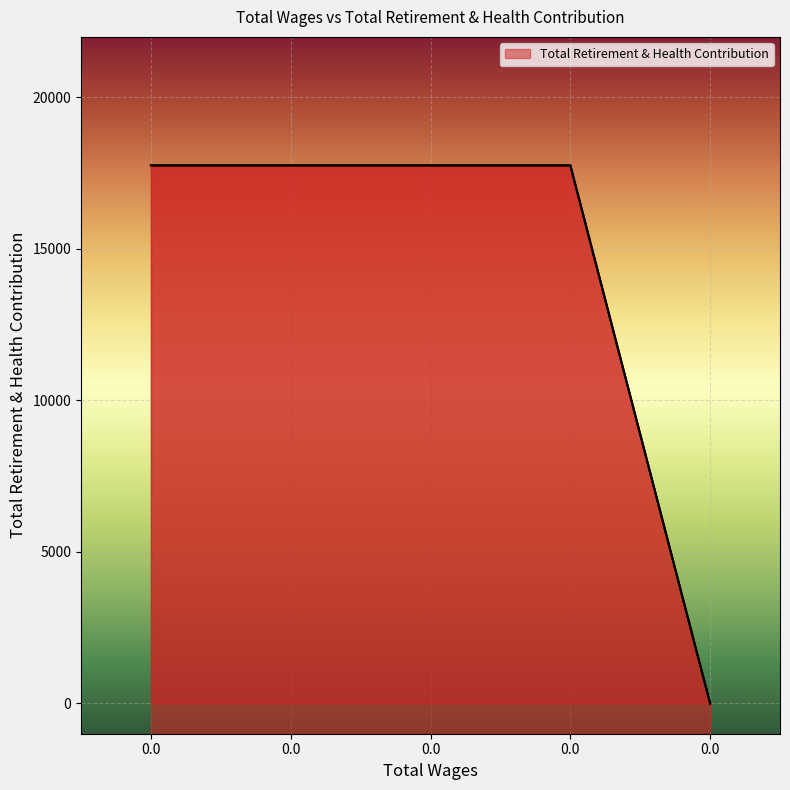

True or false: the data has more than 1 interior local peaks.

False